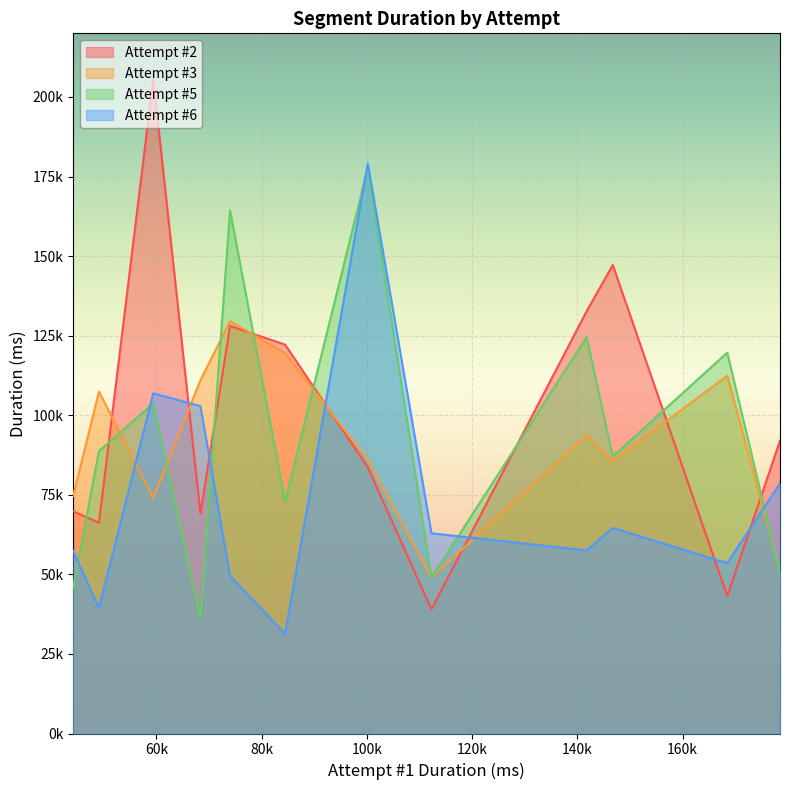

Reading left to right, extract all data points from this chart.

Attempt #2: Lakitu=69096	Bumpty=69810	Poochy=39006	Flying Wiggler=43164	Froggy=66211	G Blargg=205585	Lunge Fish=128056	Raphael Raven=122184	Hookbill=132630	Naval Piranha=147215	Kamek=92015	Bowser=83672
Attempt #3: Lakitu=111015	Bumpty=74622	Poochy=49063	Flying Wiggler=112405	Froggy=107462	G Blargg=73971	Lunge Fish=129541	Raphael Raven=119570	Hookbill=93628	Naval Piranha=85586	Kamek=51196	Bowser=85967
Attempt #5: Lakitu=36175	Bumpty=45782	Poochy=48935	Flying Wiggler=119669	Froggy=88723	G Blargg=103721	Lunge Fish=164349	Raphael Raven=72862	Hookbill=124494	Naval Piranha=87030	Kamek=50455	Bowser=177660
Attempt #6: Lakitu=102862	Bumpty=57375	Poochy=62918	Flying Wiggler=53535	Froggy=39431	G Blargg=106870	Lunge Fish=49532	Raphael Raven=31290	Hookbill=57527	Naval Piranha=64590	Kamek=78595	Bowser=179135